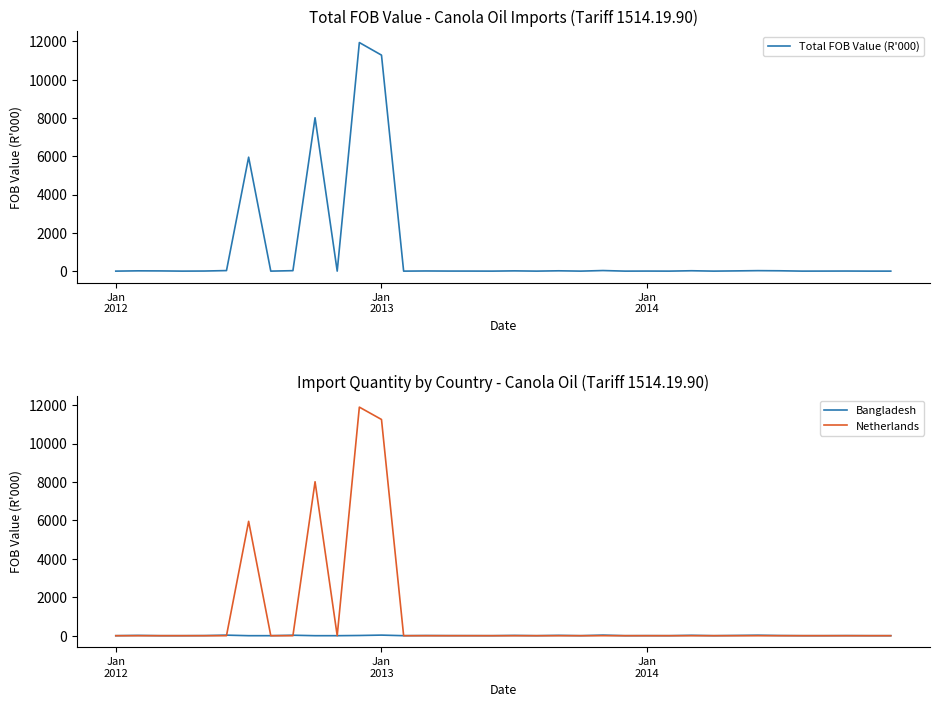

Where is the first local maximum for Netherlands?

6